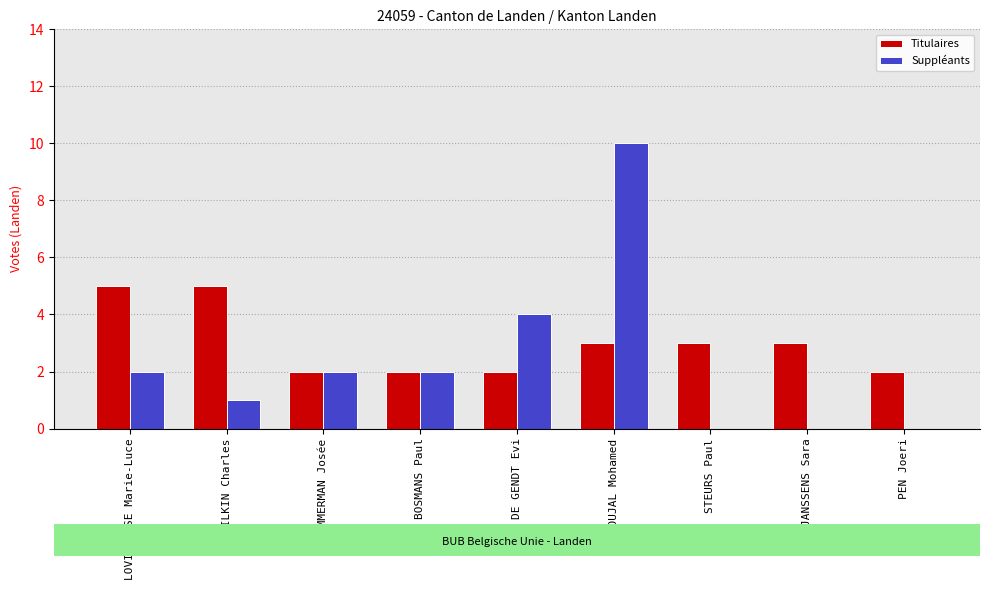

Reading left to right, transcribe all the data shown in this chart.

Titulaires: LOVINFOSSE Marie-Luce=5	TILKIN Charles=5	TEMMERMAN Josée=2	BOSMANS Paul=2	DE GENDT Evi=2	ZAOUJAL Mohamed=3	STEURS Paul=3	JANSSENS Sara=3	PEN Joeri=2
Suppléants: LOVINFOSSE Marie-Luce=2	TILKIN Charles=1	TEMMERMAN Josée=2	BOSMANS Paul=2	DE GENDT Evi=4	ZAOUJAL Mohamed=10	STEURS Paul=0	JANSSENS Sara=0	PEN Joeri=0